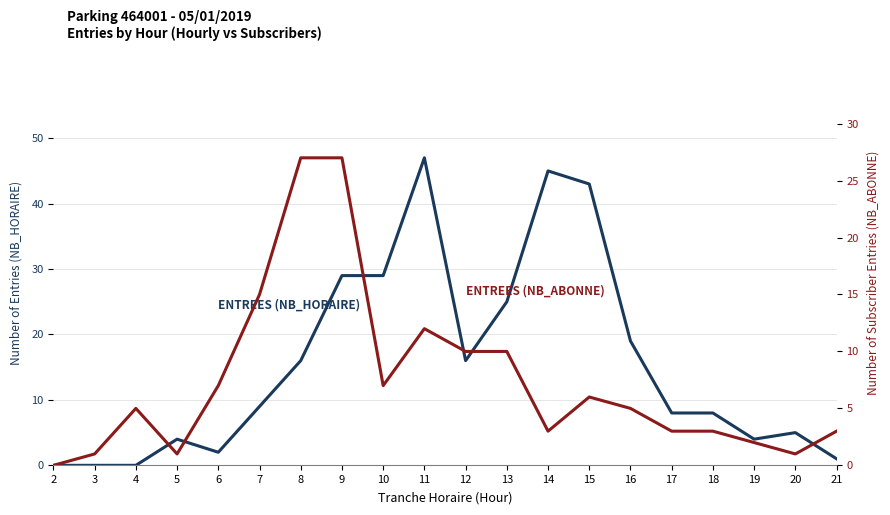

Where is the first local maximum for ENTREES (NB_ABONNE)?

4